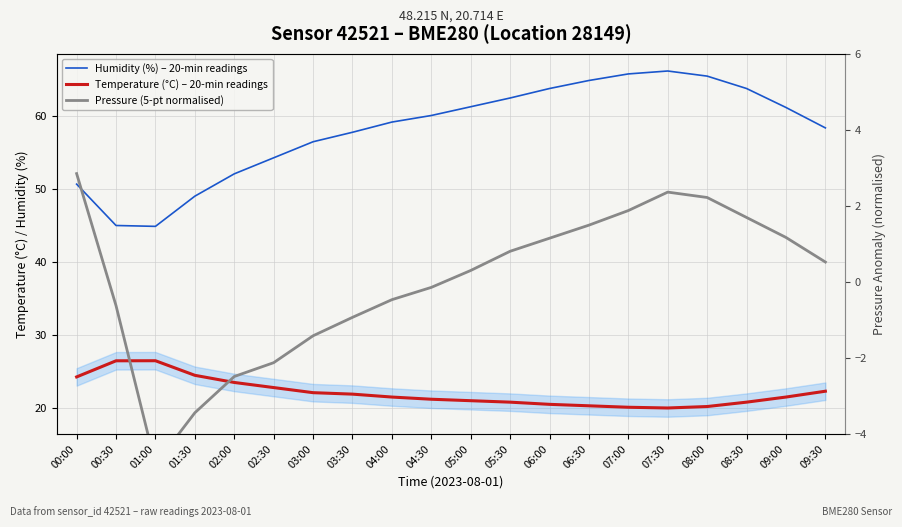

Reading right to left, extract all data points from this chart.

Humidity (%) – 20-min readings: 09:30=58.4	09:00=61.2	08:30=63.8	08:00=65.5	07:30=66.2	07:00=65.8	06:30=64.9	06:00=63.8	05:30=62.5	05:00=61.3	04:30=60.1	04:00=59.2	03:30=57.8	03:00=56.5	02:30=54.3	02:00=52.1	01:30=49.0	01:00=44.9	00:30=45.0	00:00=50.7
Temperature (°C) – 20-min readings: 09:30=22.3	09:00=21.5	08:30=20.8	08:00=20.2	07:30=20.0	07:00=20.1	06:30=20.3	06:00=20.5	05:30=20.8	05:00=21.0	04:30=21.2	04:00=21.5	03:30=21.9	03:00=22.1	02:30=22.8	02:00=23.5	01:30=24.5	01:00=26.5	00:30=26.5	00:00=24.3
Pressure (5-pt normalised): 09:30=0.5	09:00=1.2	08:30=1.7	08:00=2.2	07:30=2.4	07:00=1.9	06:30=1.5	06:00=1.1	05:30=0.8	05:00=0.3	04:30=-0.1	04:00=-0.5	03:30=-0.9	03:00=-1.4	02:30=-2.1	02:00=-2.5	01:30=-3.4	01:00=-4.8	00:30=-0.6	00:00=2.8